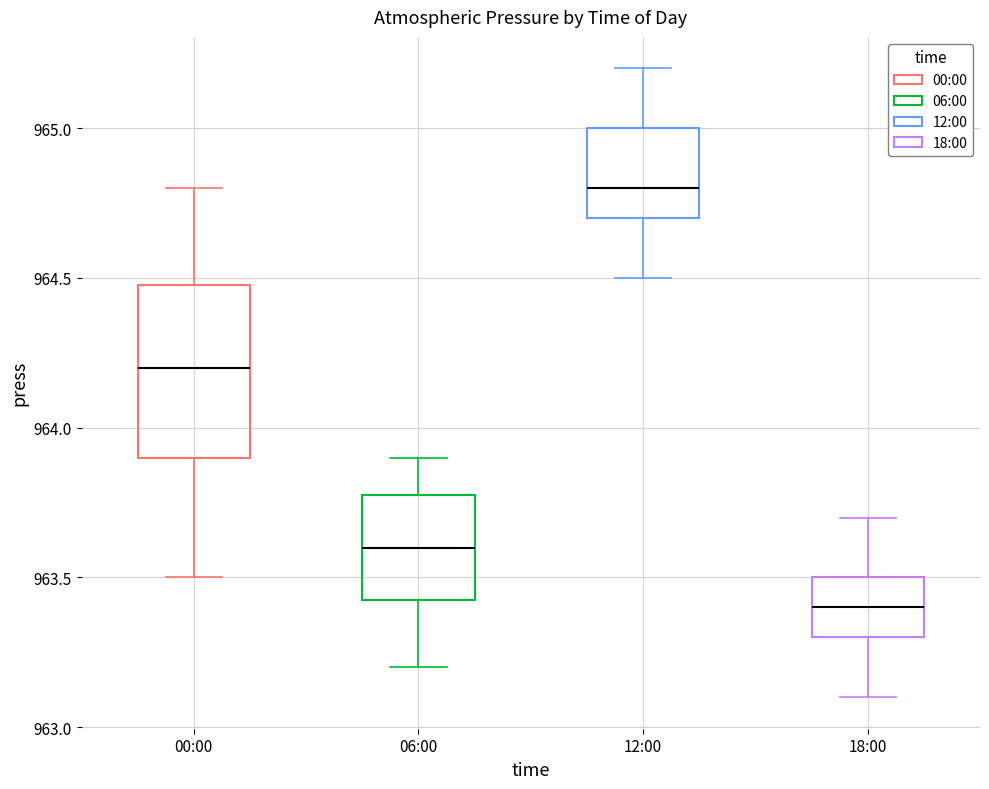

Which box's median line is the highest?

12:00